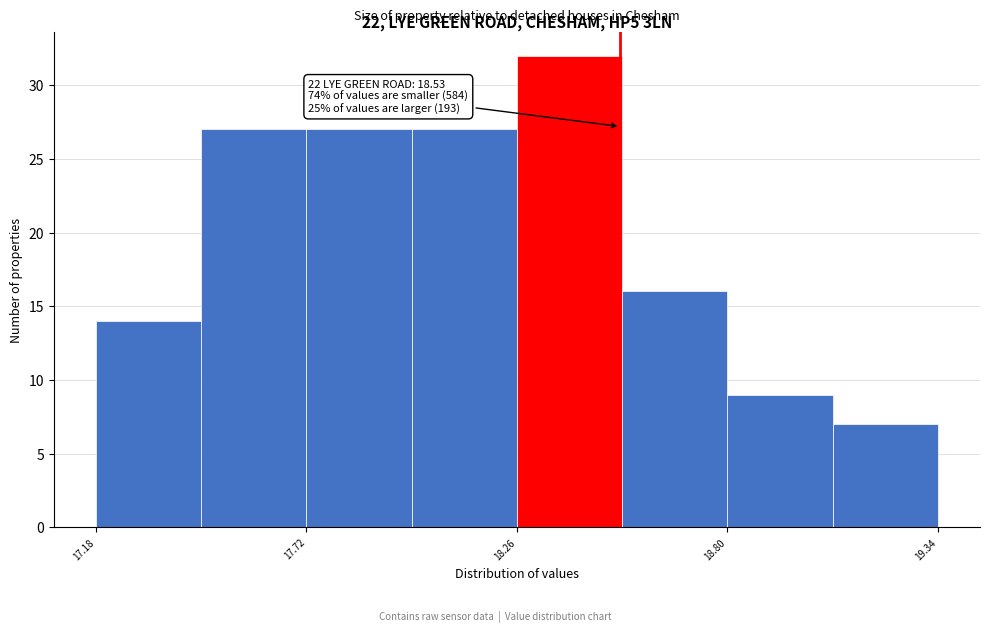

Read against the x-axis, roughly where is the centre of the tallest bar?

18.4